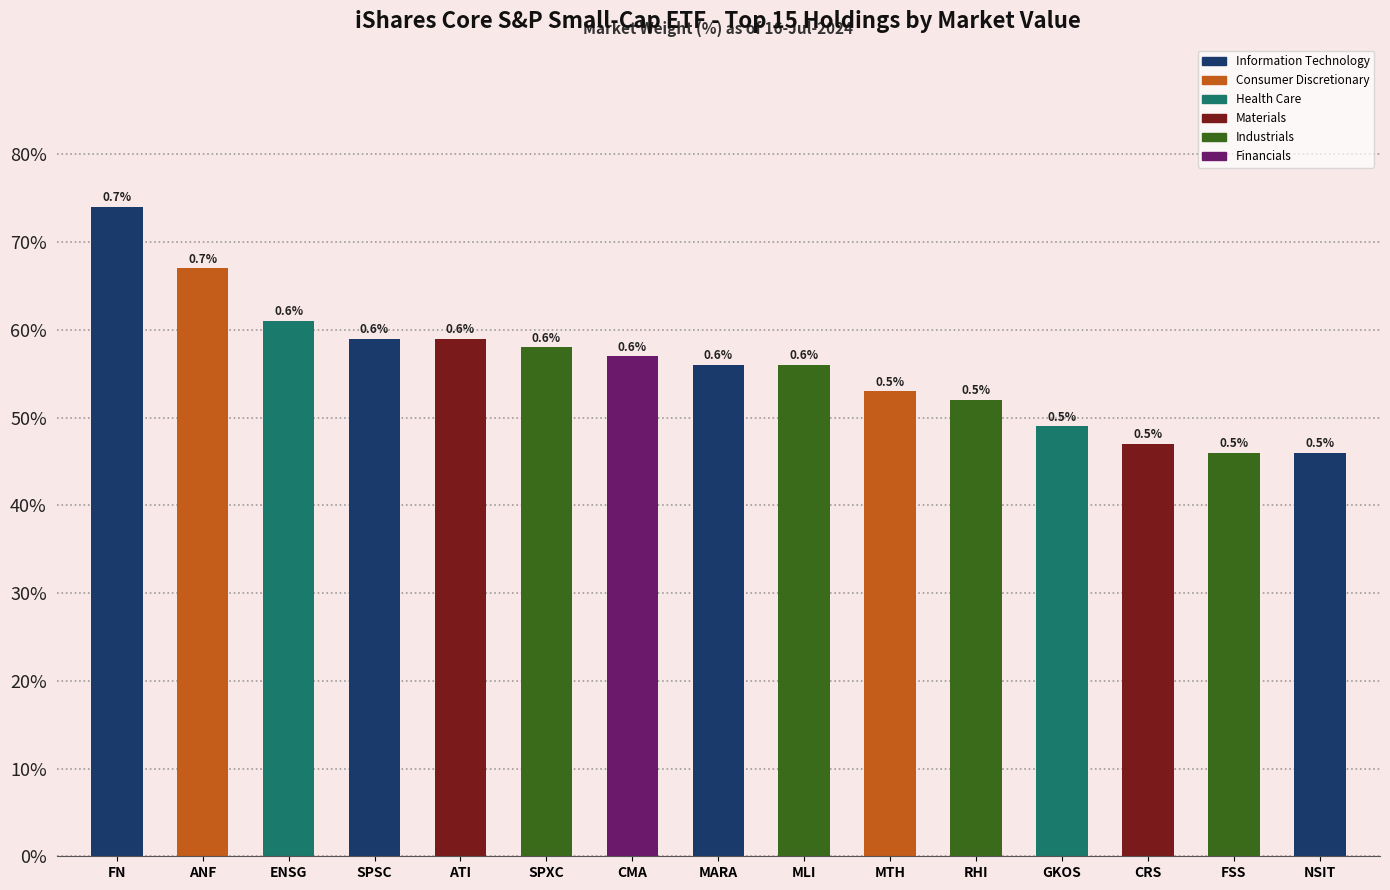

Does the chart contain any negative values?

No